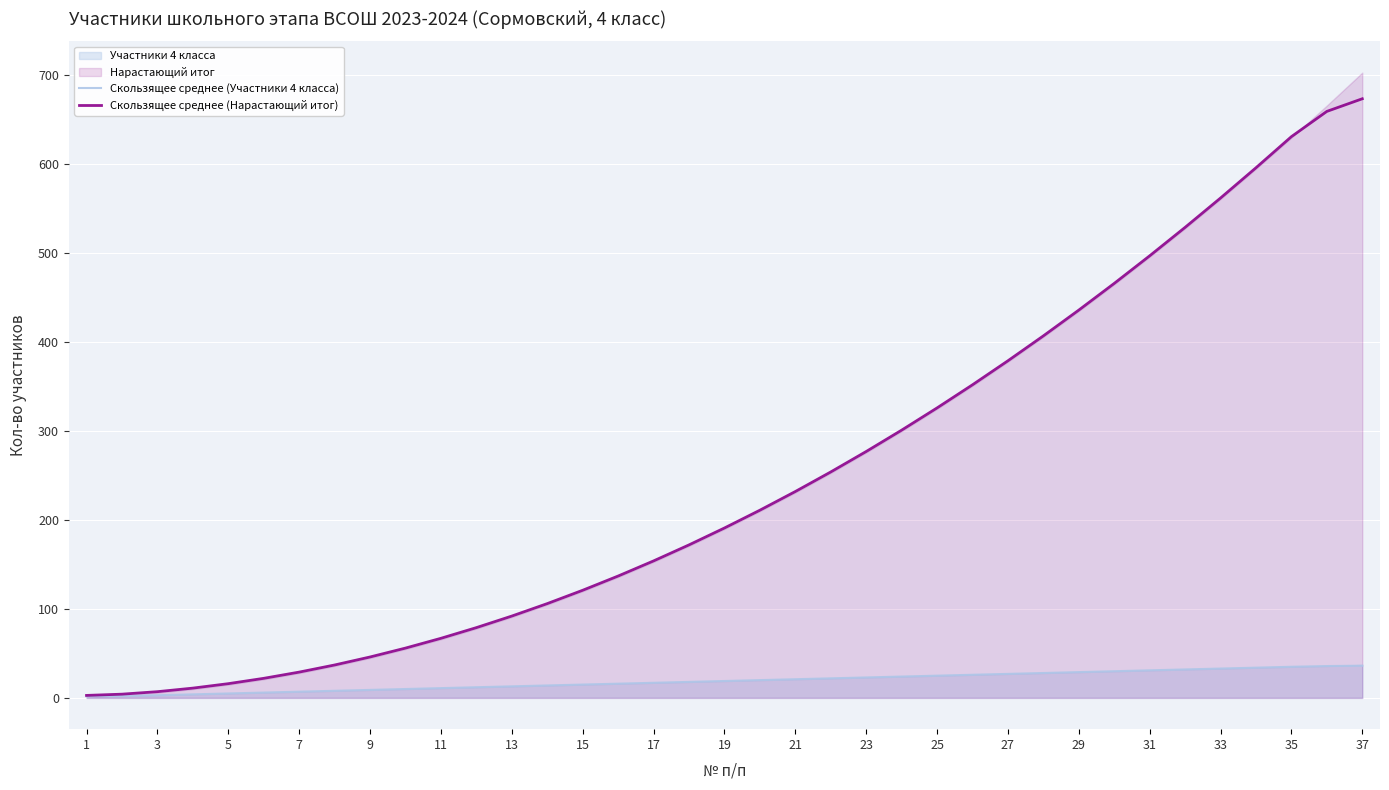

What is the difference between the Скользящее среднее (Нарастающий итог) values at 27 and 9?

333.0